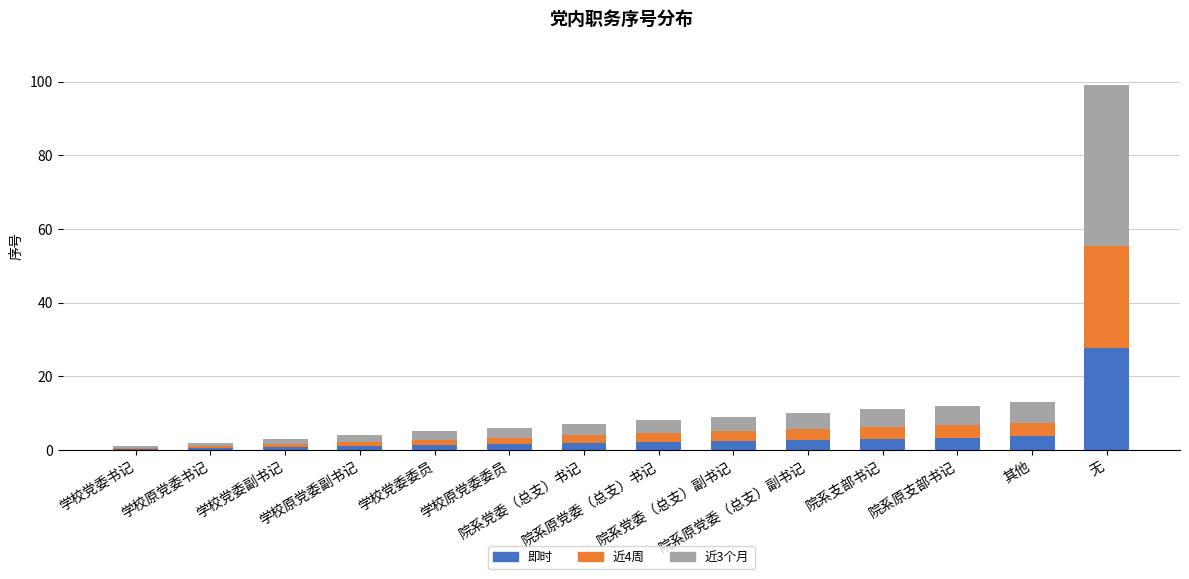

What is the average value of the 即时 series?

3.8